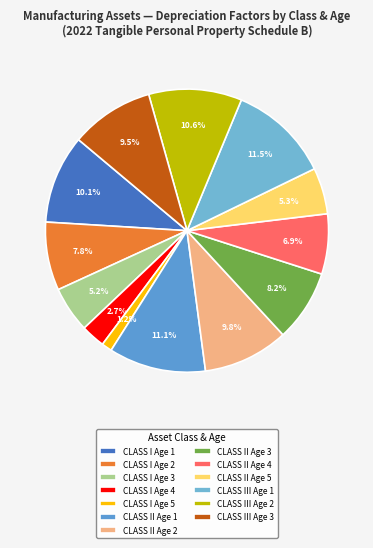

How many slices are in this pie chart?

13